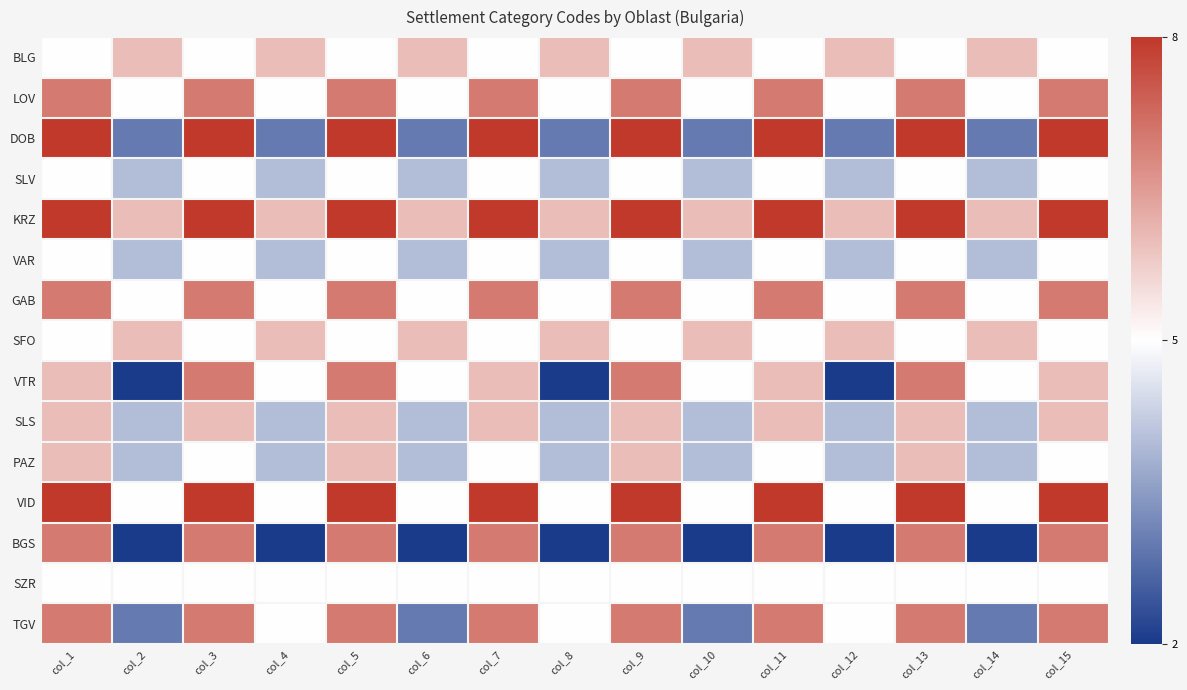

Which series has the largest range (max minus min)?

DOB